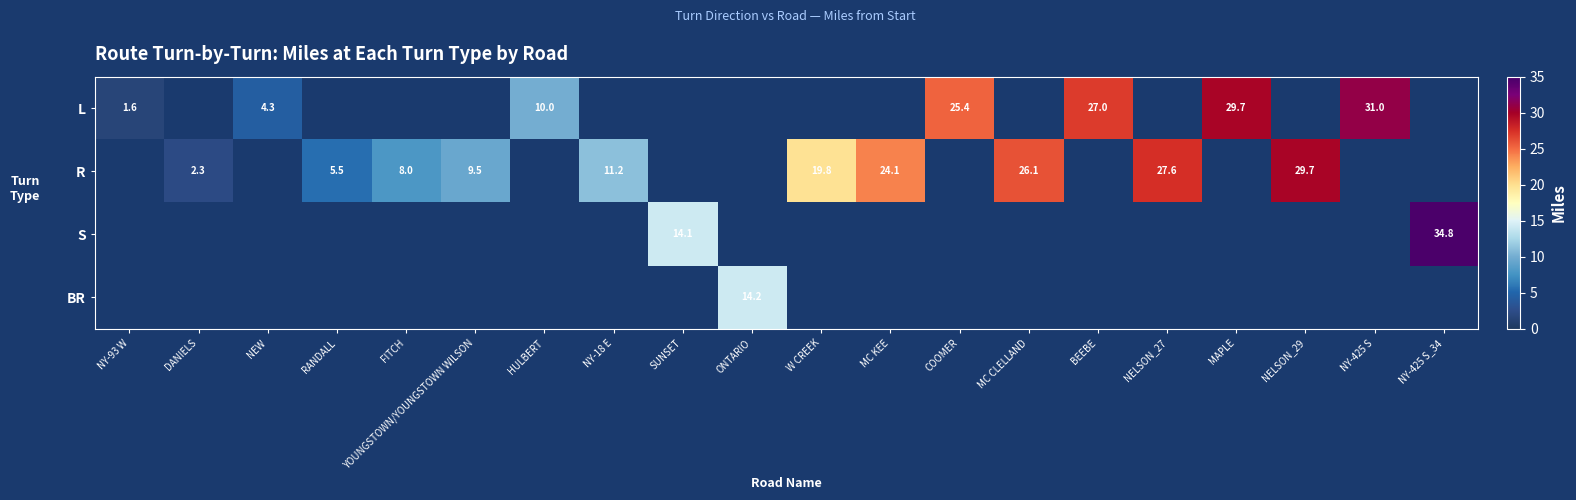

Is it true that R equals 2.7 at FITCH?

False